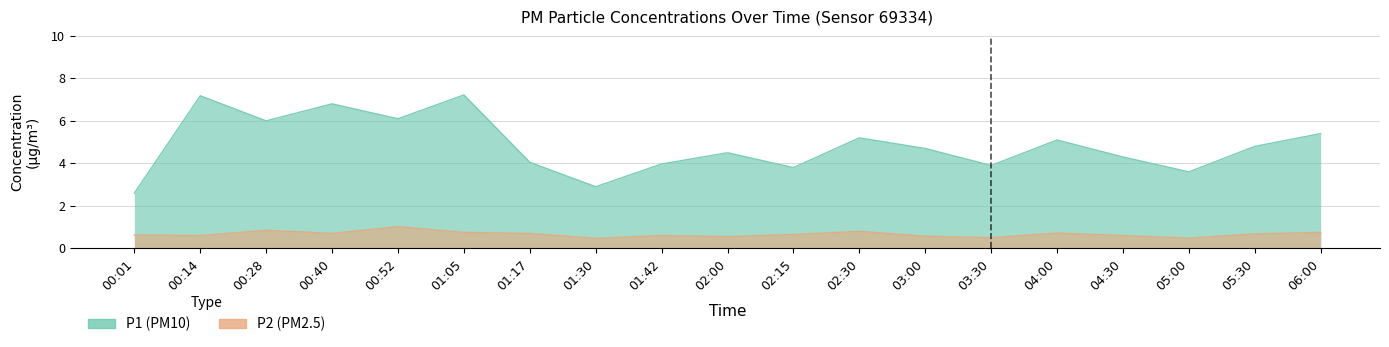

What is the label of the 3rd point from the left?

00:28